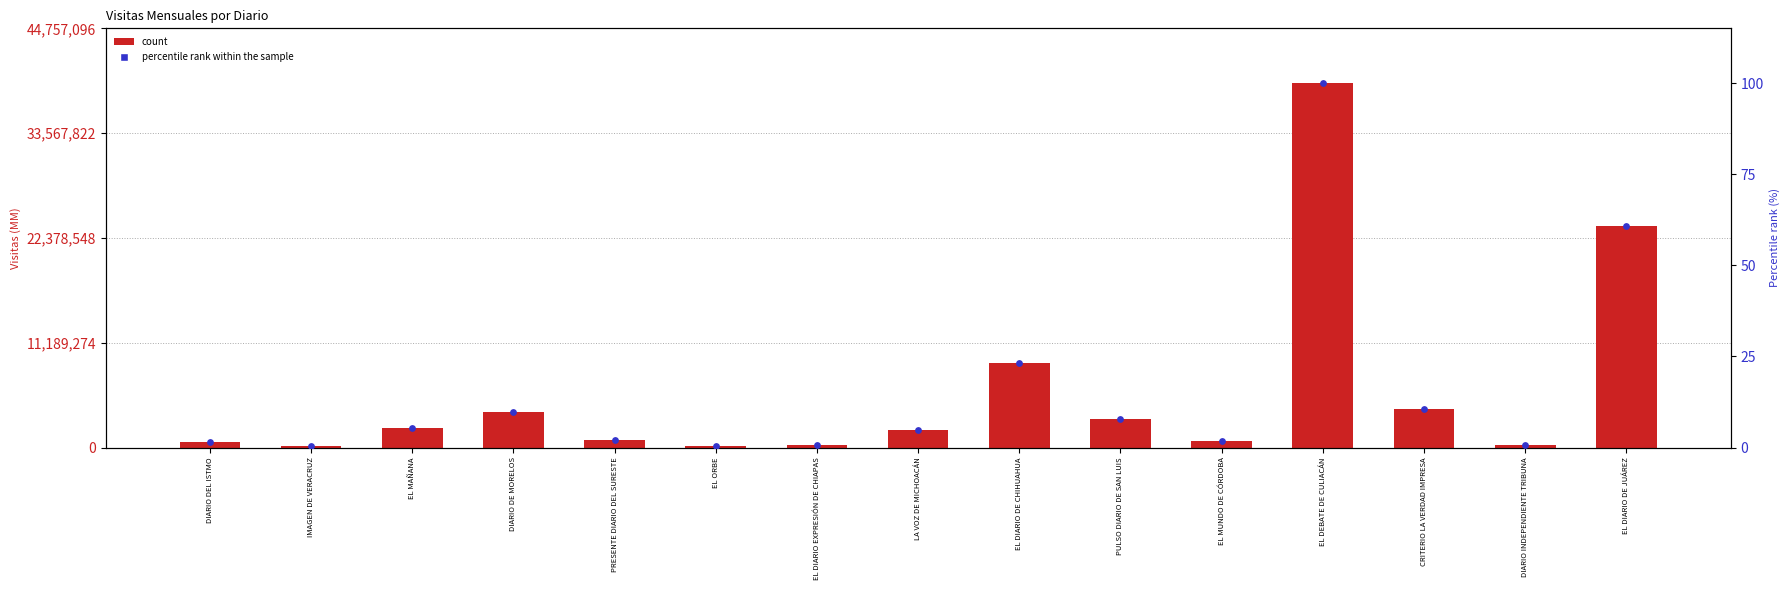

Which series has the largest total across all categories?

count